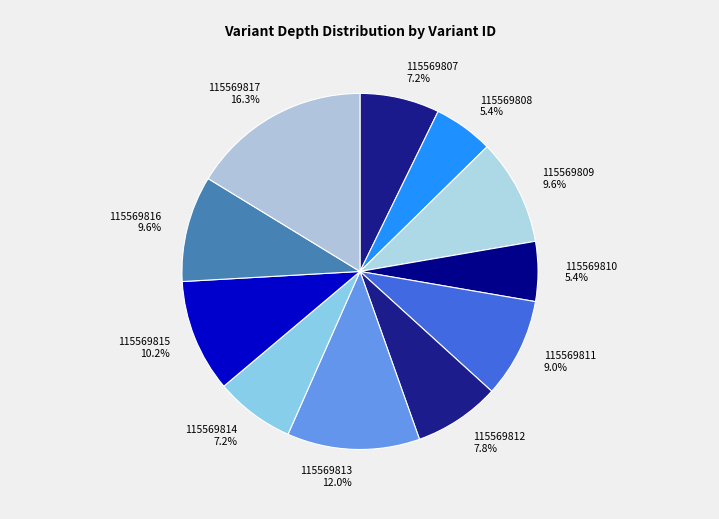

Which slice is the largest?

115569817